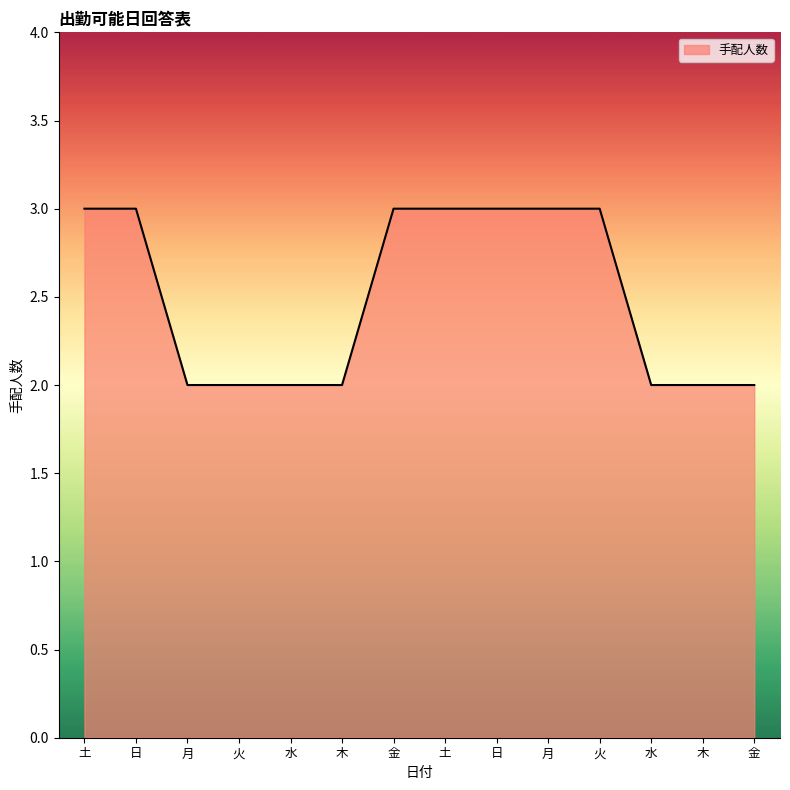

True or false: there are more than 1 points higher than both neighbors.

False